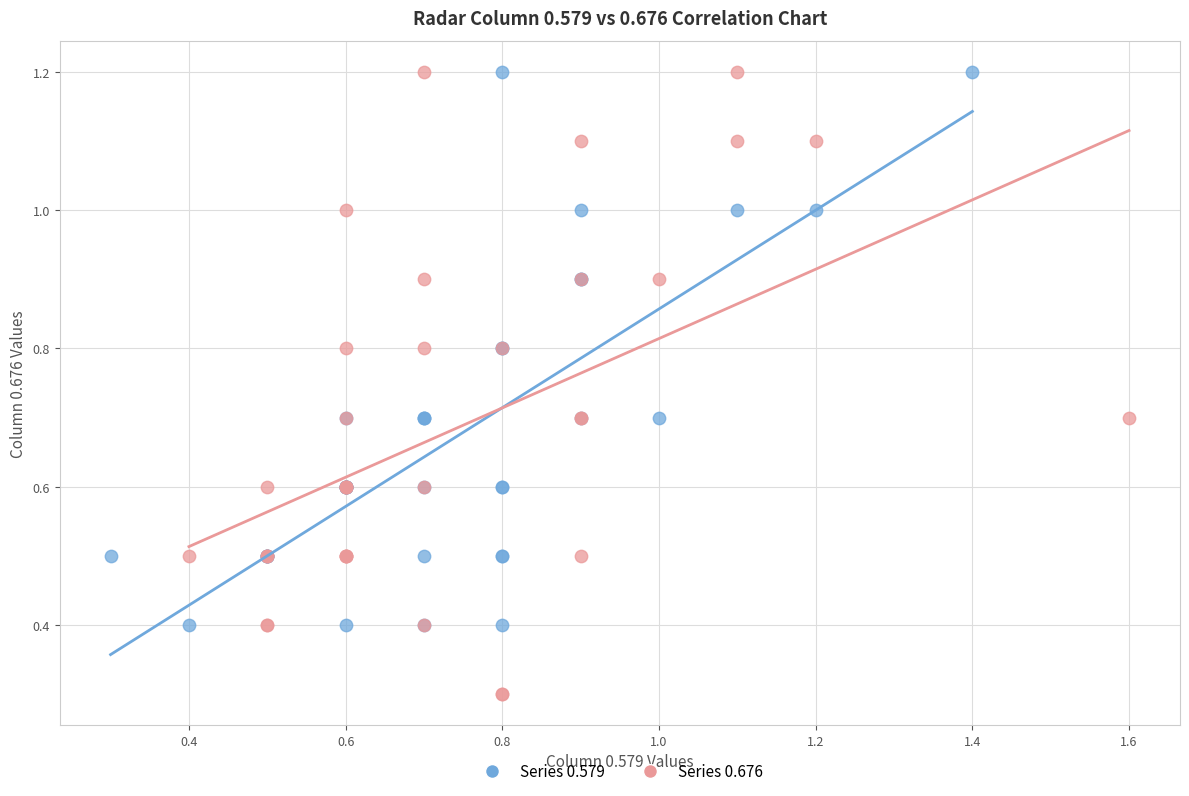

Which series reaches the minimum Y coordinate?

Series 0.676